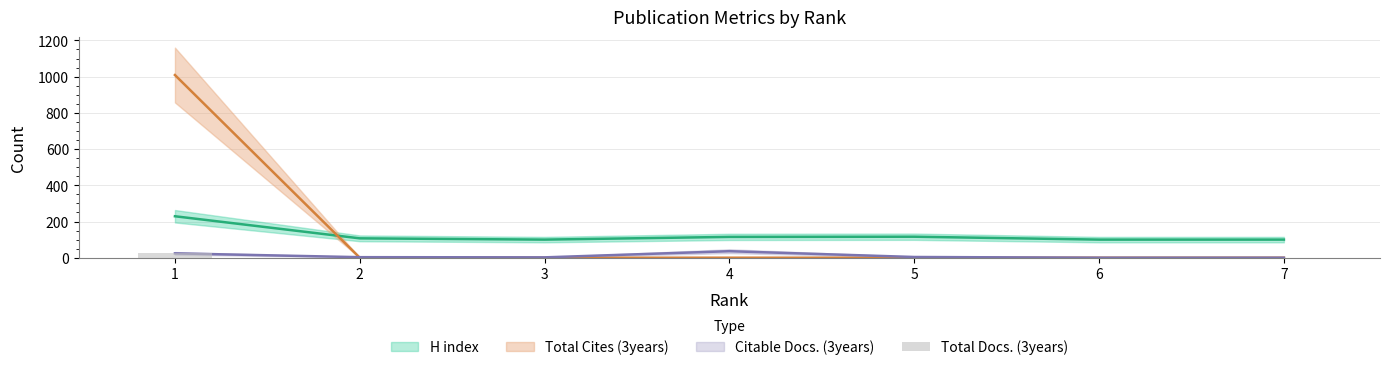

At which label is the value closest to 14?

1